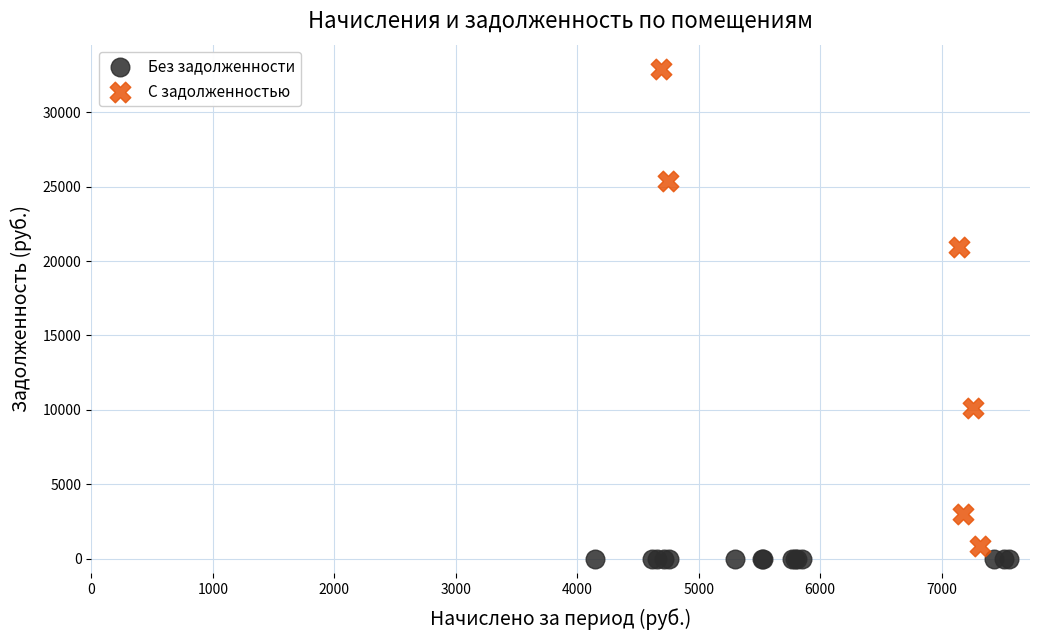

Which series reaches the maximum Y coordinate?

С задолженностью